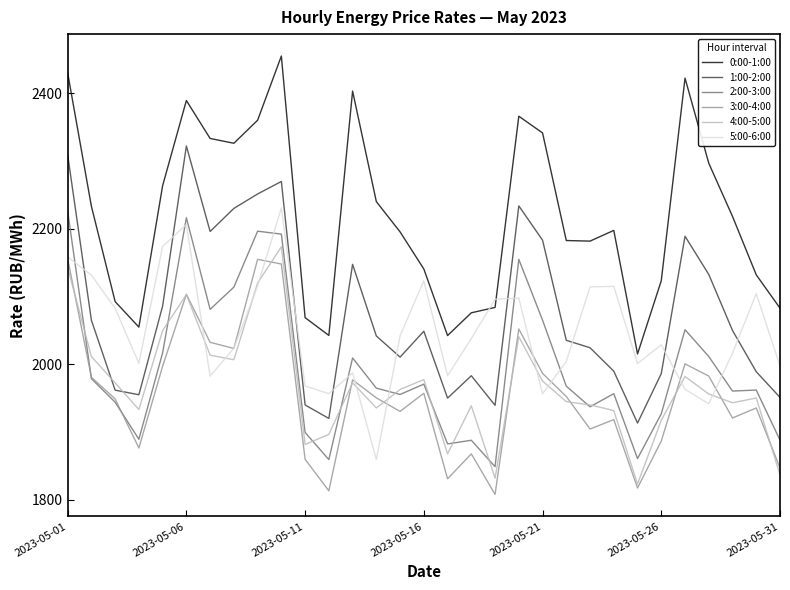

How many lines are shown in the chart?

6